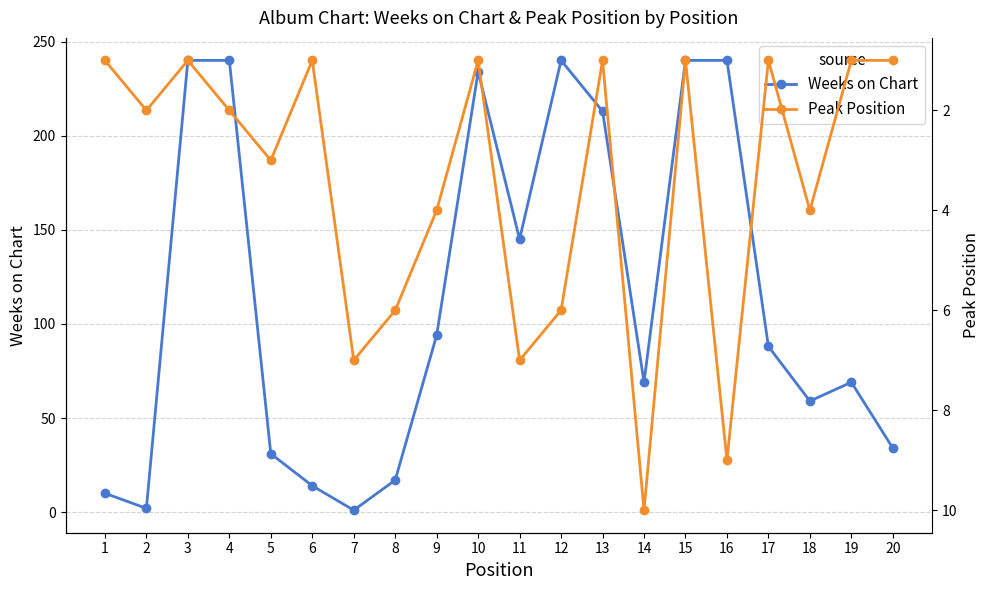

At how many categories does at least one series exceed 203?

7